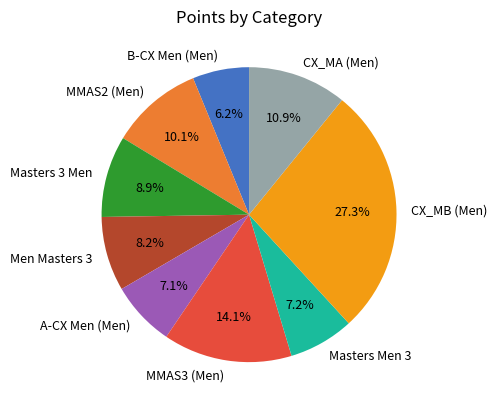

Between B-CX Men (Men) and CX_MA (Men), which is larger?

CX_MA (Men)